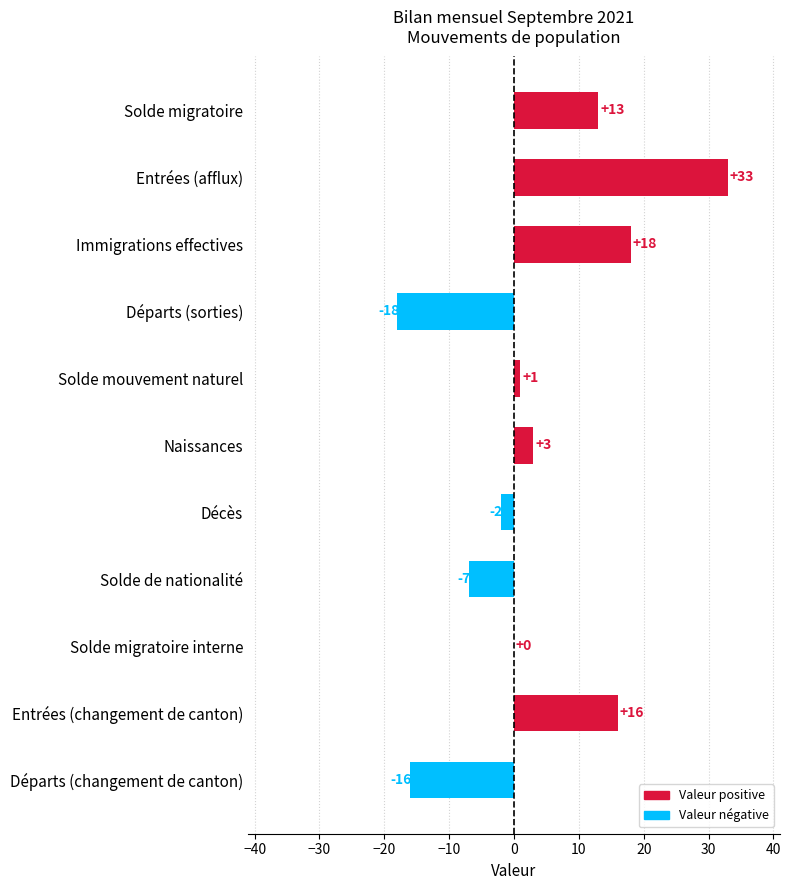

Reading top to bottom, extract all data points from this chart.

Solde migratoire=13	Entrées (afflux)=33	Immigrations effectives=18	Départs (sorties)=-18	Solde mouvement naturel=1	Naissances=3	Décès=-2	Solde de nationalité=-7	Solde migratoire interne=0	Entrées (changement de canton)=16	Départs (changement de canton)=-16